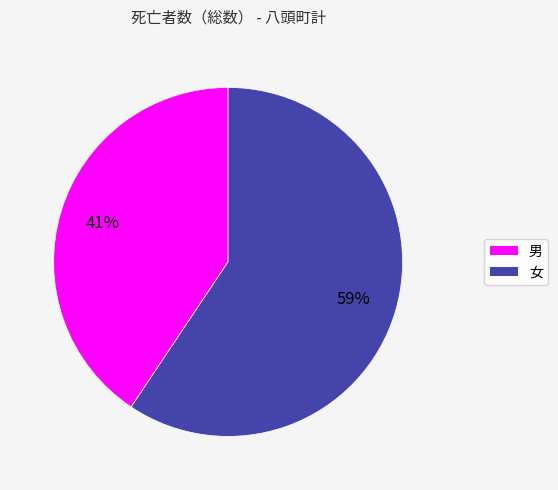

Rank the categories by value from highest to lowest.

女, 男